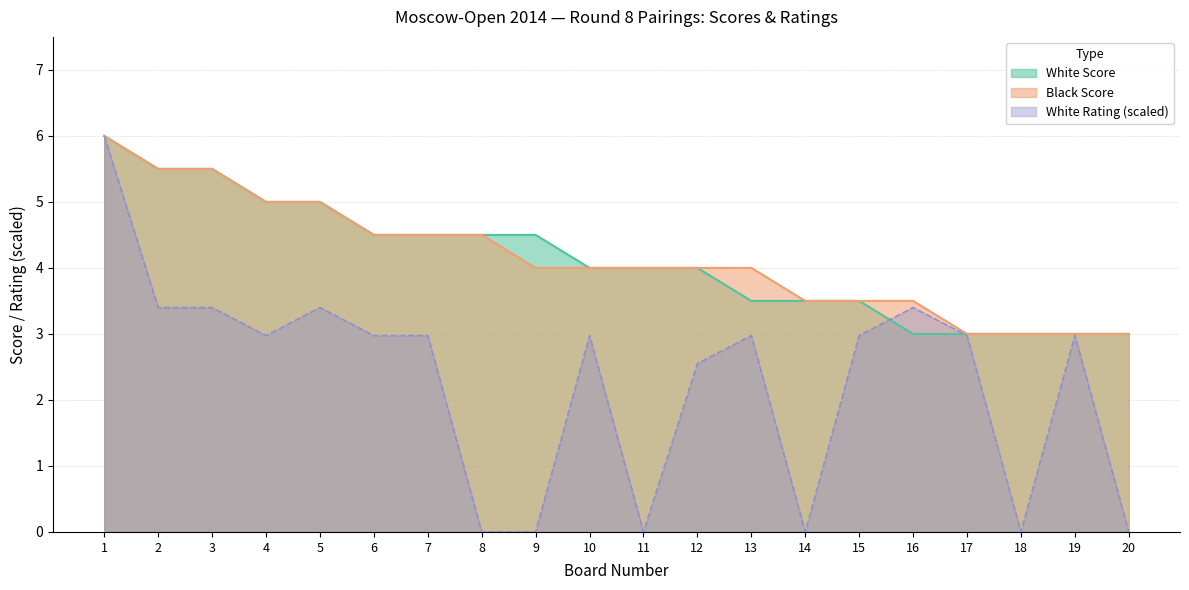

Is it true that Black Score equals 2.0 at 16?

False